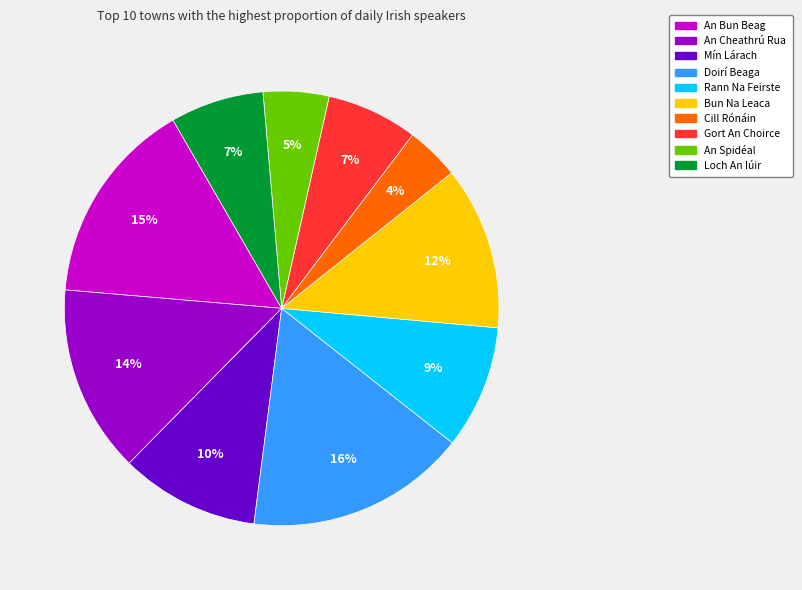

Does any single category account for the majority?

No